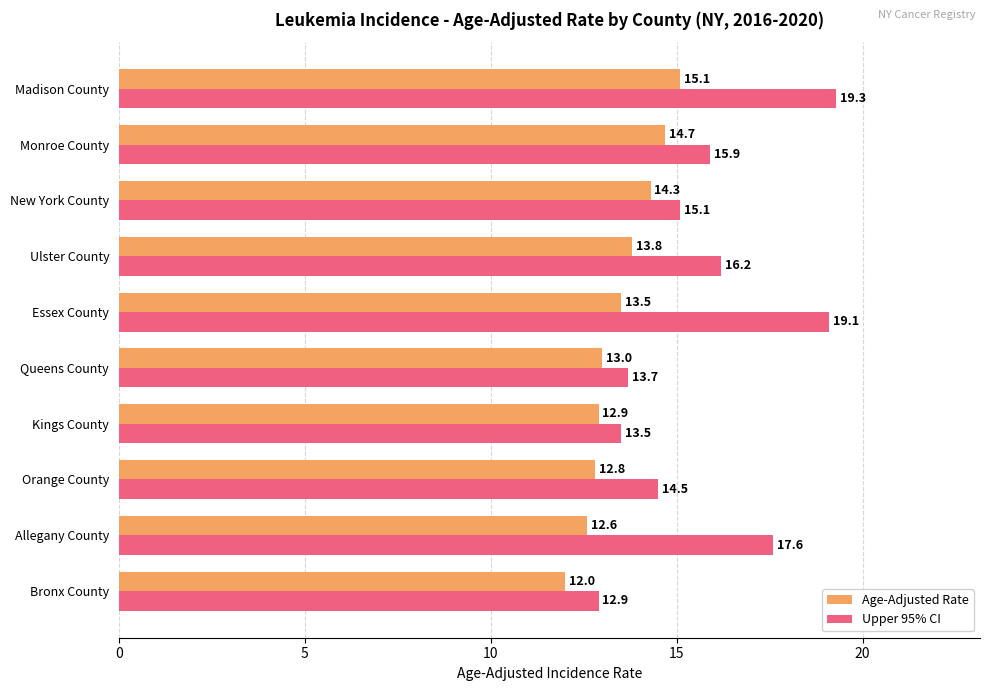

What is the difference between the second highest and second lowest values in the Age-Adjusted Rate series?

2.1